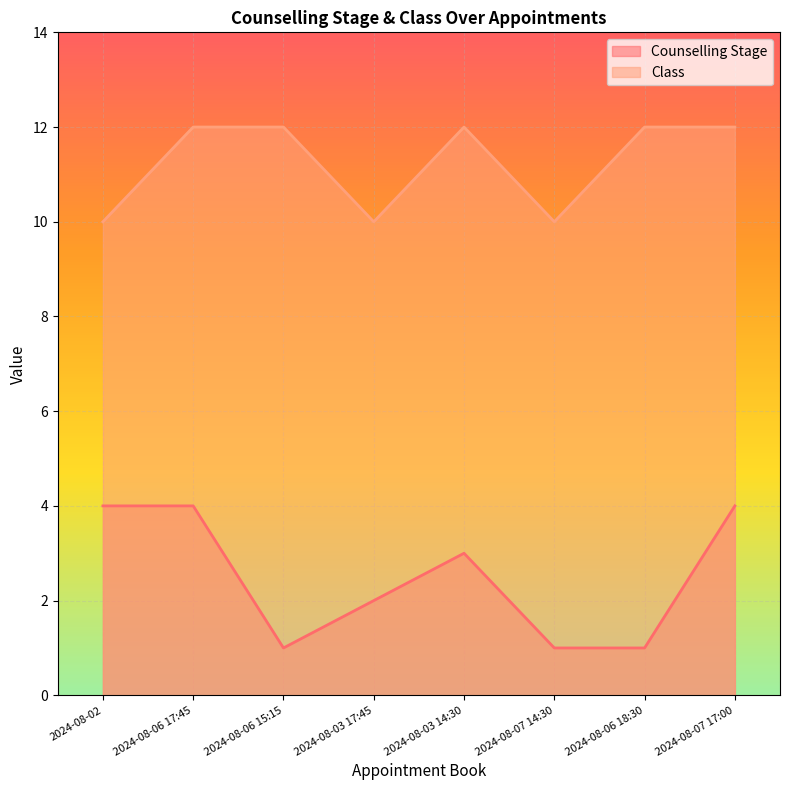

How many interior local valleys does the Counselling Stage series have?

1